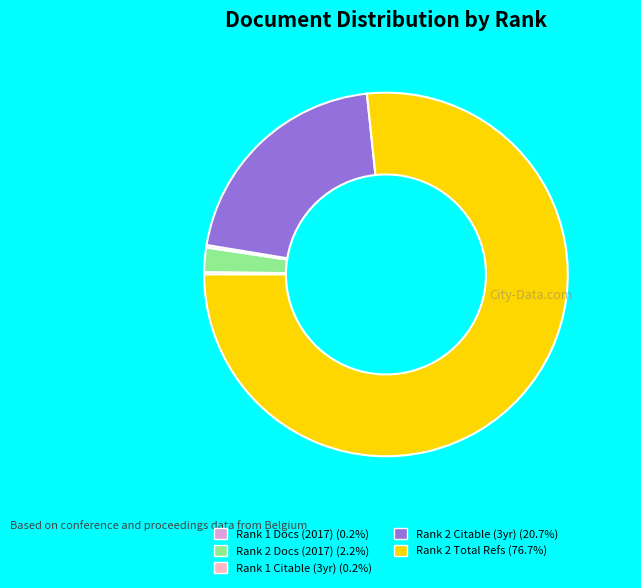

Is there a majority slice in this chart?

Yes